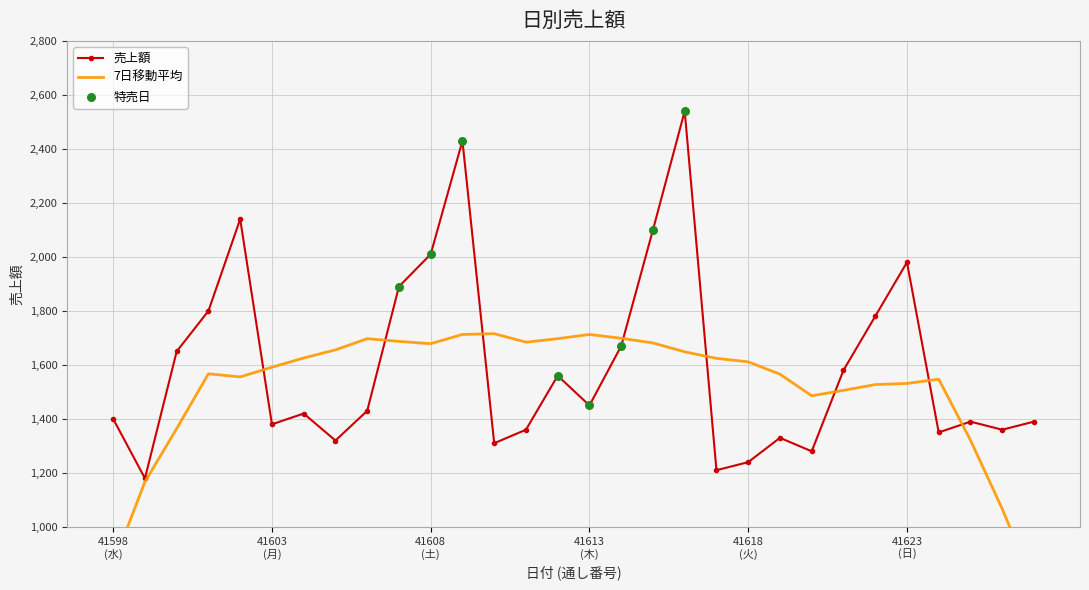

What is the ratio of the value at 41599 to the value at 41614?

0.7